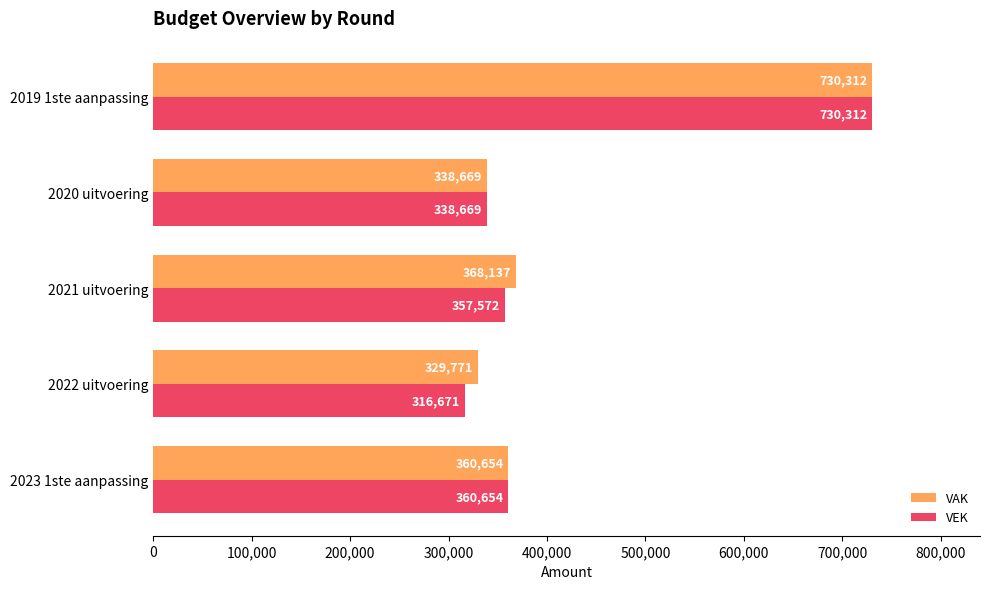

List the labels in order of VEK value, largest first.

2019 1ste aanpassing, 2023 1ste aanpassing, 2021 uitvoering, 2020 uitvoering, 2022 uitvoering